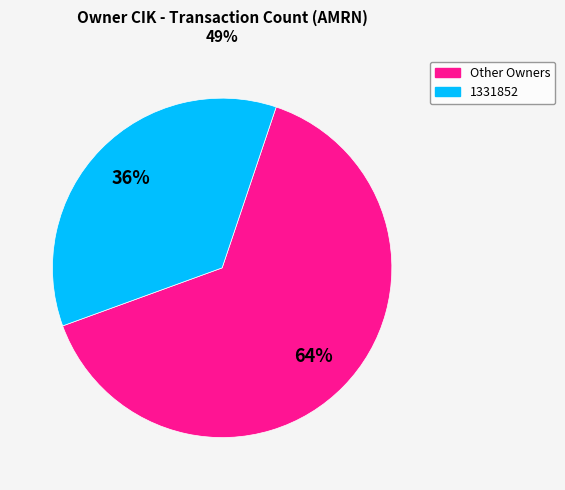

Is there a majority slice in this chart?

Yes